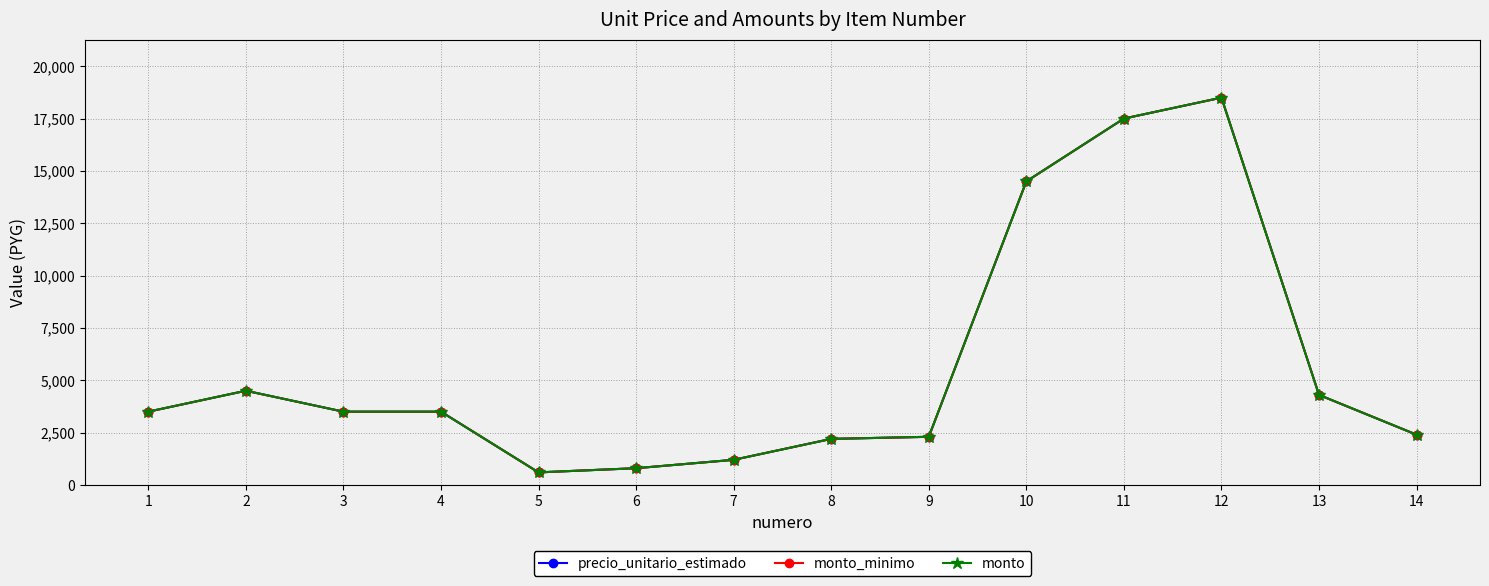

What is the minimum value shown in the chart?

600